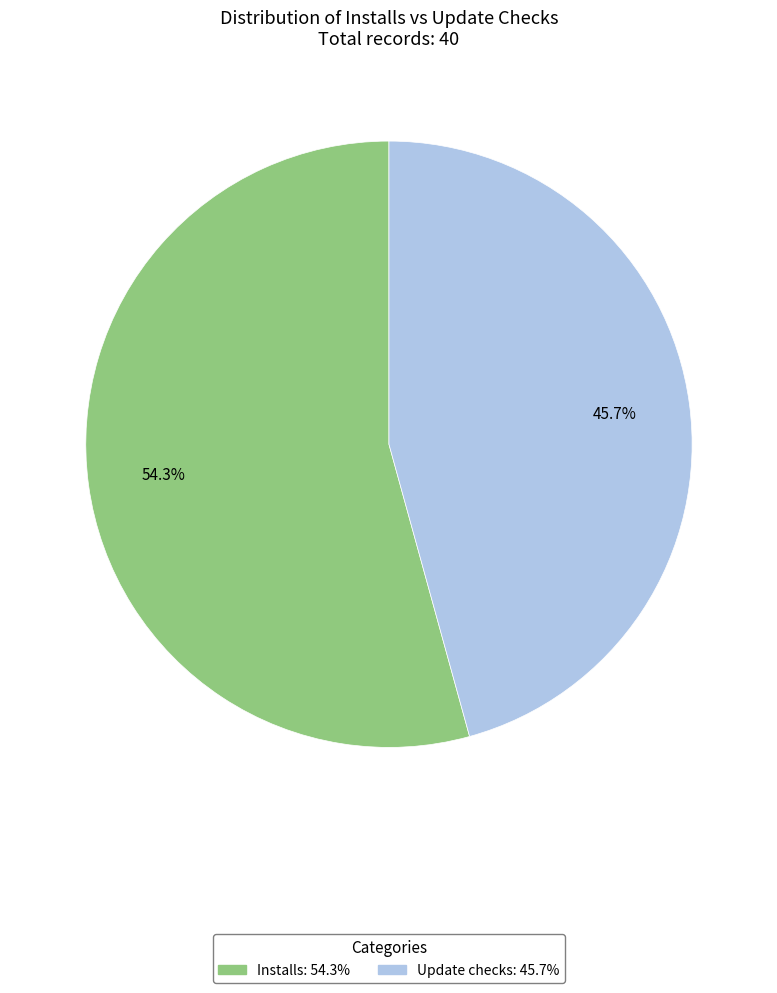

Which slice is the largest?

Installs: 54.3%